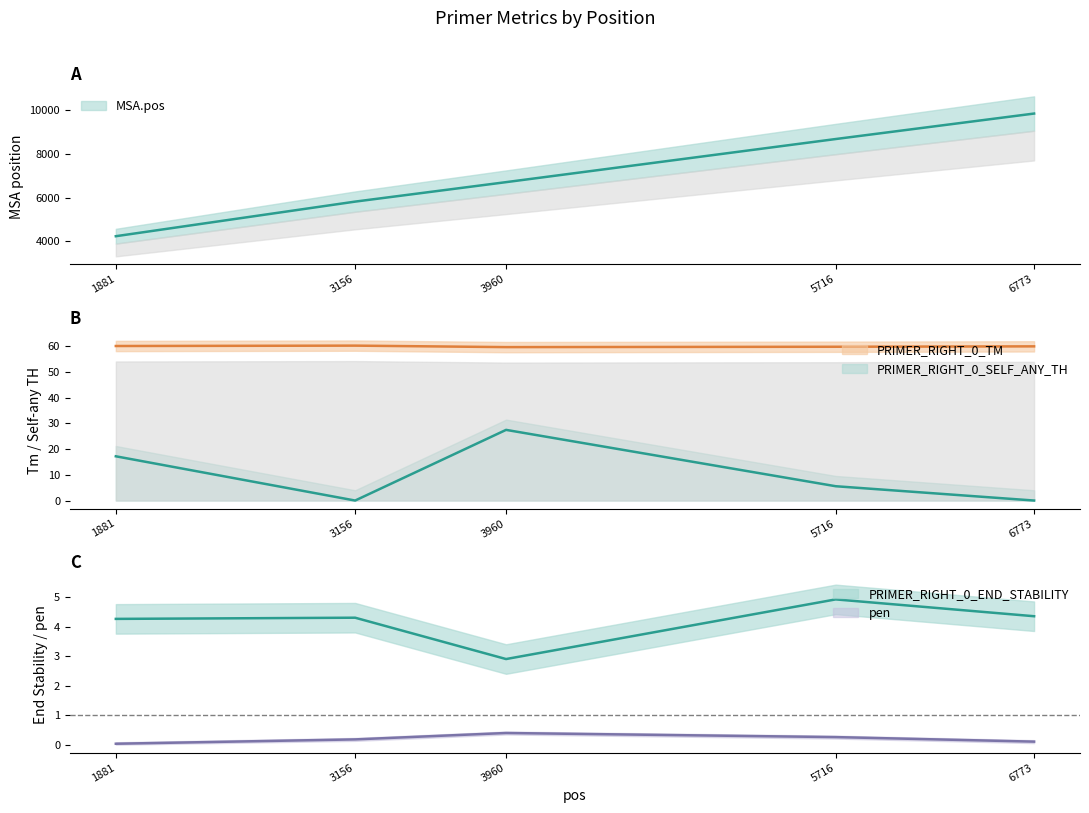

What is the value of the MSA.pos point at the 4th from the left?

8674.0